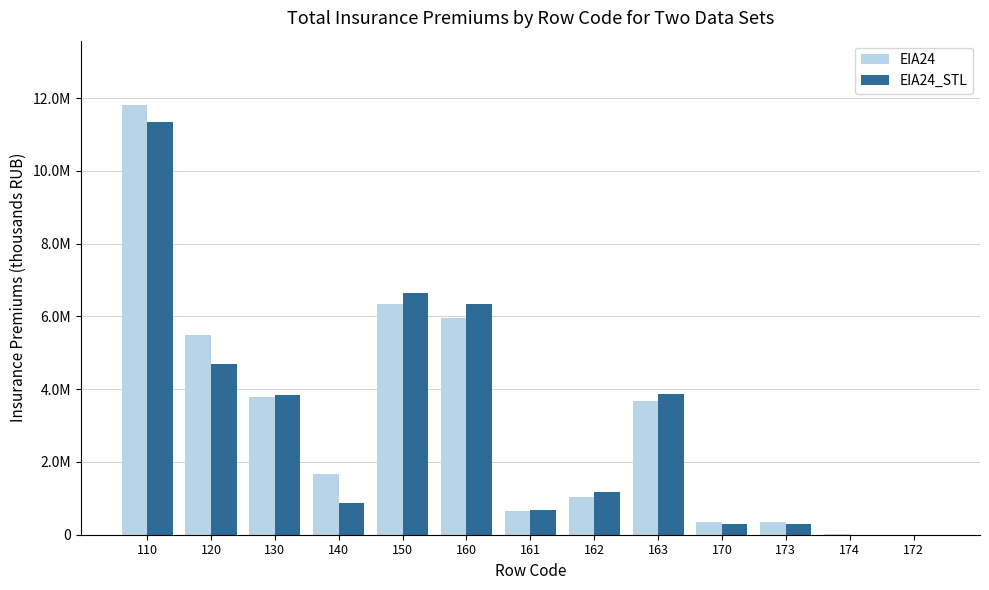

The value of EIA24 at 172 is 379.6. True or false?

True